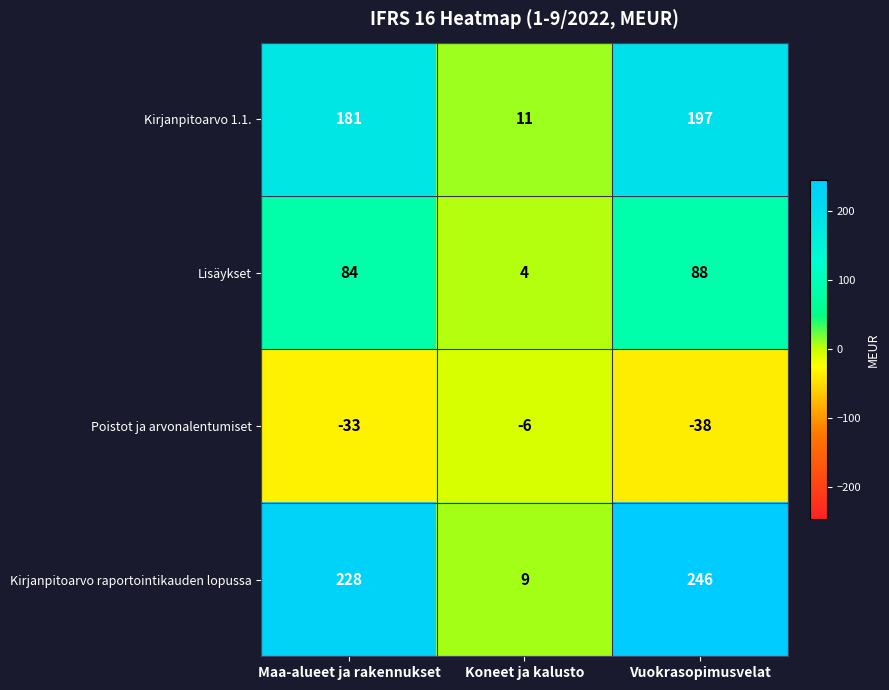

List the series in order of their peak value, lowest first.

Poistot ja arvonalentumiset, Lisäykset, Kirjanpitoarvo 1.1., Kirjanpitoarvo raportointikauden lopussa